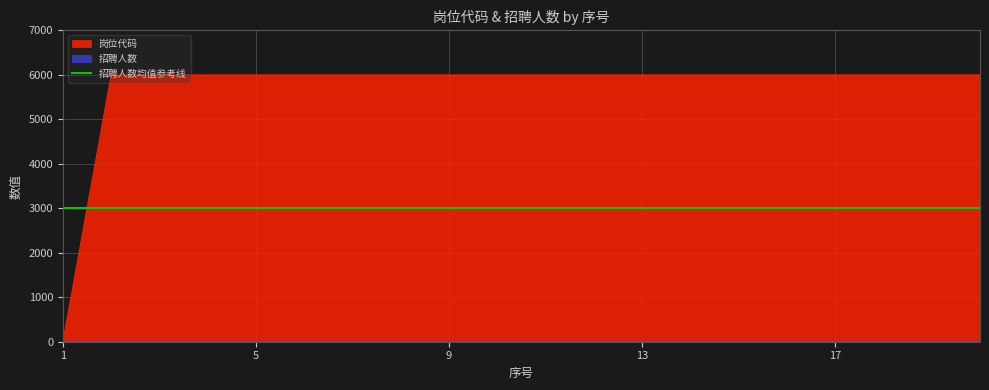

What is the total value across all series at 11?

6003.0